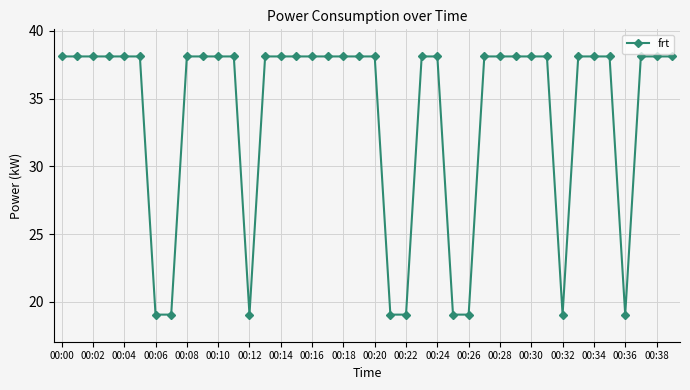

What is the value of the 16th point from the left?

38.1